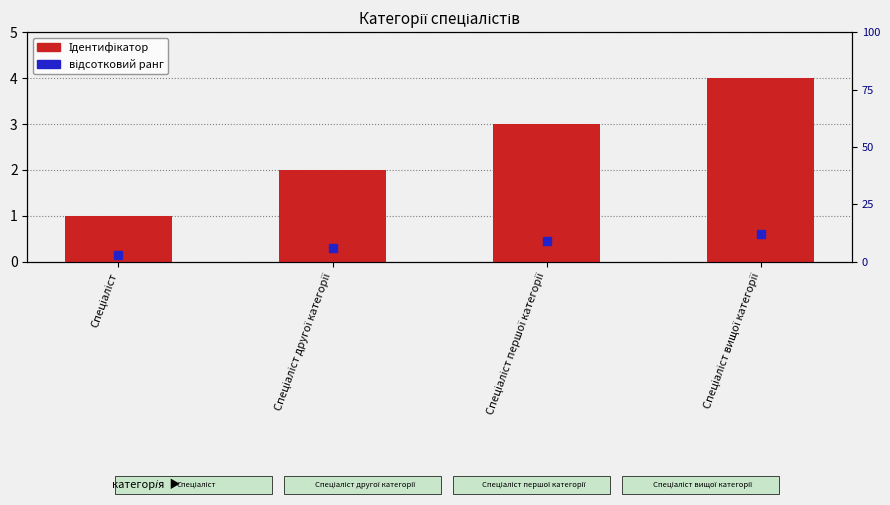

Reading left to right, extract all data points from this chart.

1	2	3	4